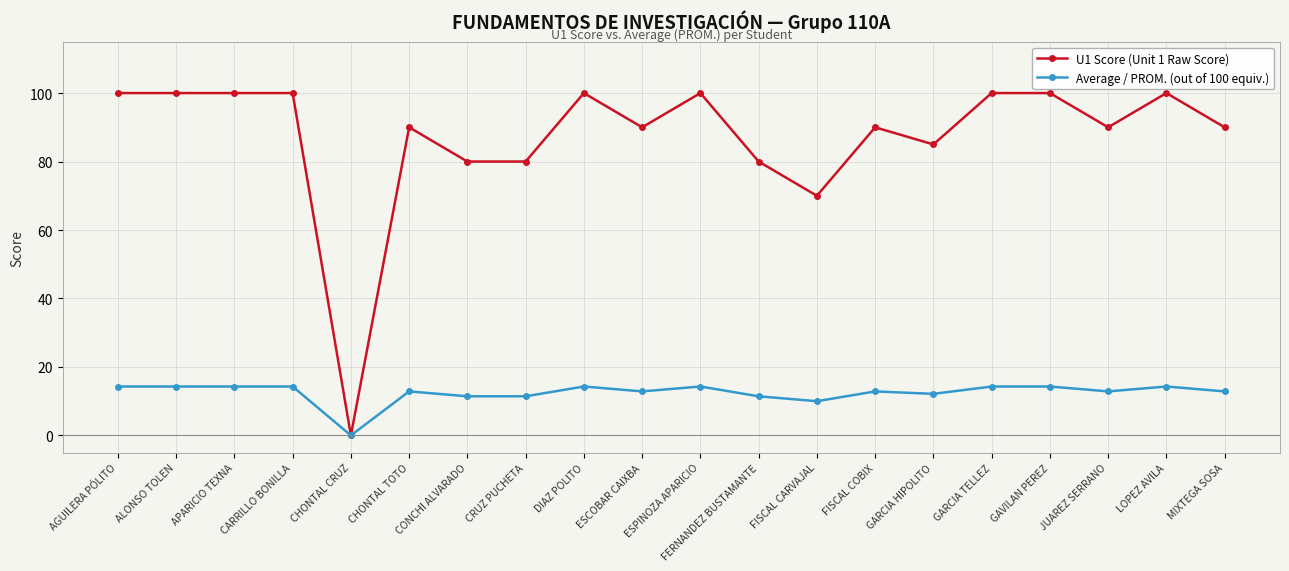

Reading left to right, what are all the values shown in this chart?

U1 Score (Unit 1 Raw Score): 100.0	100.0	100.0	100.0	0.0	90.0	80.0	80.0	100.0	90.0	100.0	80.0	70.0	90.0	85.0	100.0	100.0	90.0	100.0	90.0
Average / PROM. (out of 100 equiv.): 14.3	14.3	14.3	14.3	0.0	12.9	11.4	11.4	14.3	12.9	14.3	11.4	10.0	12.9	12.1	14.3	14.3	12.9	14.3	12.9